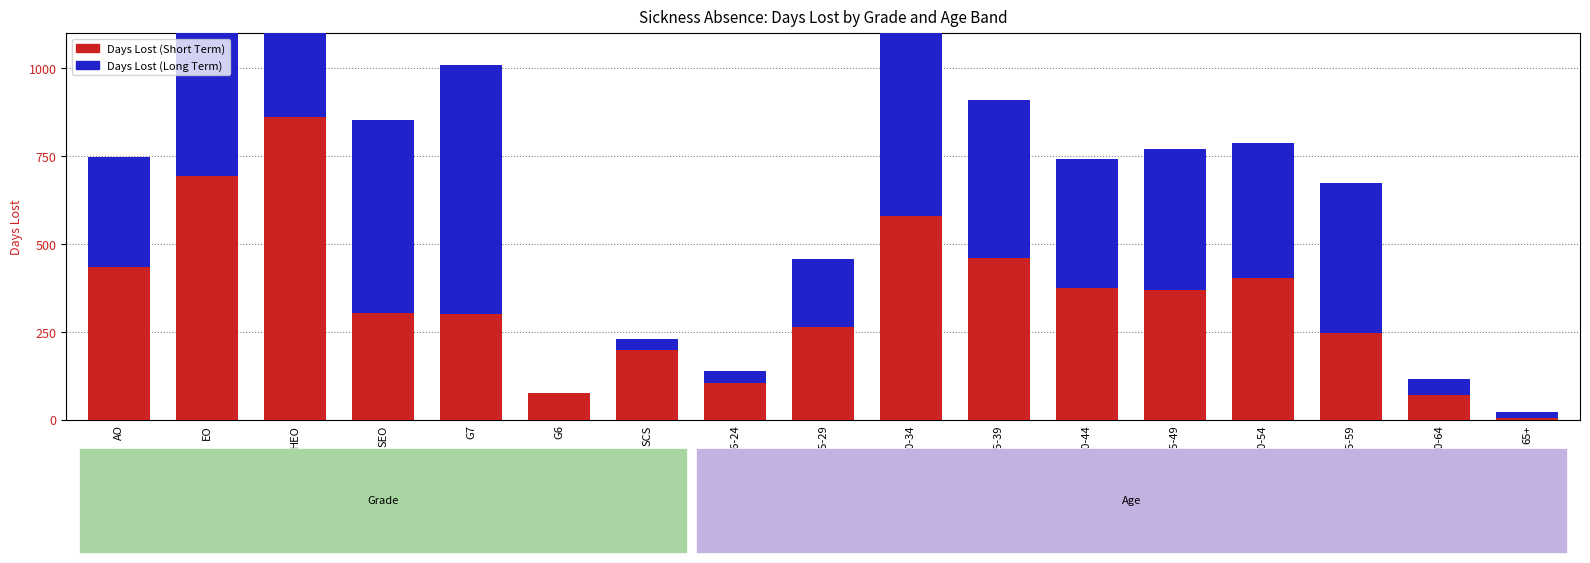

What position from the left is 55-59?

15